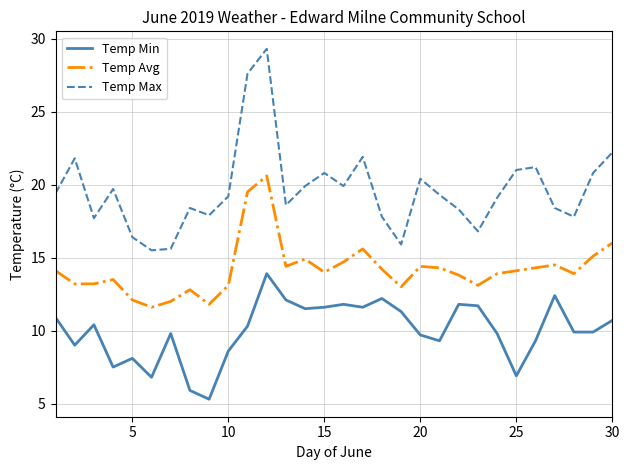

Which series has the largest range (max minus min)?

Temp Max